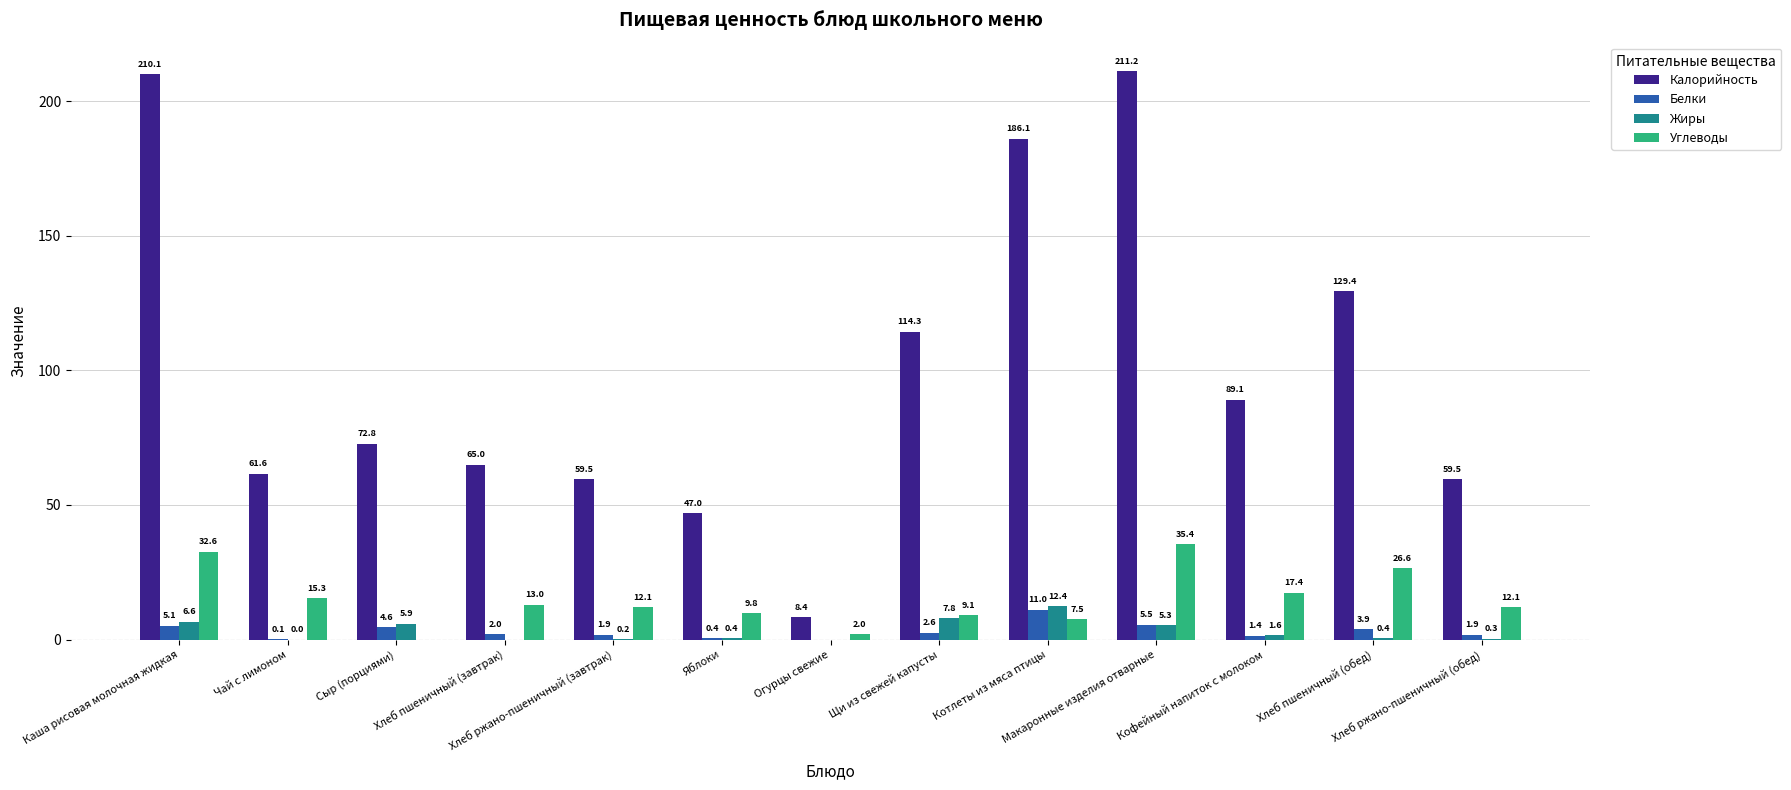

Where does the Белки series first go above 2?

Каша рисовая молочная жидкая